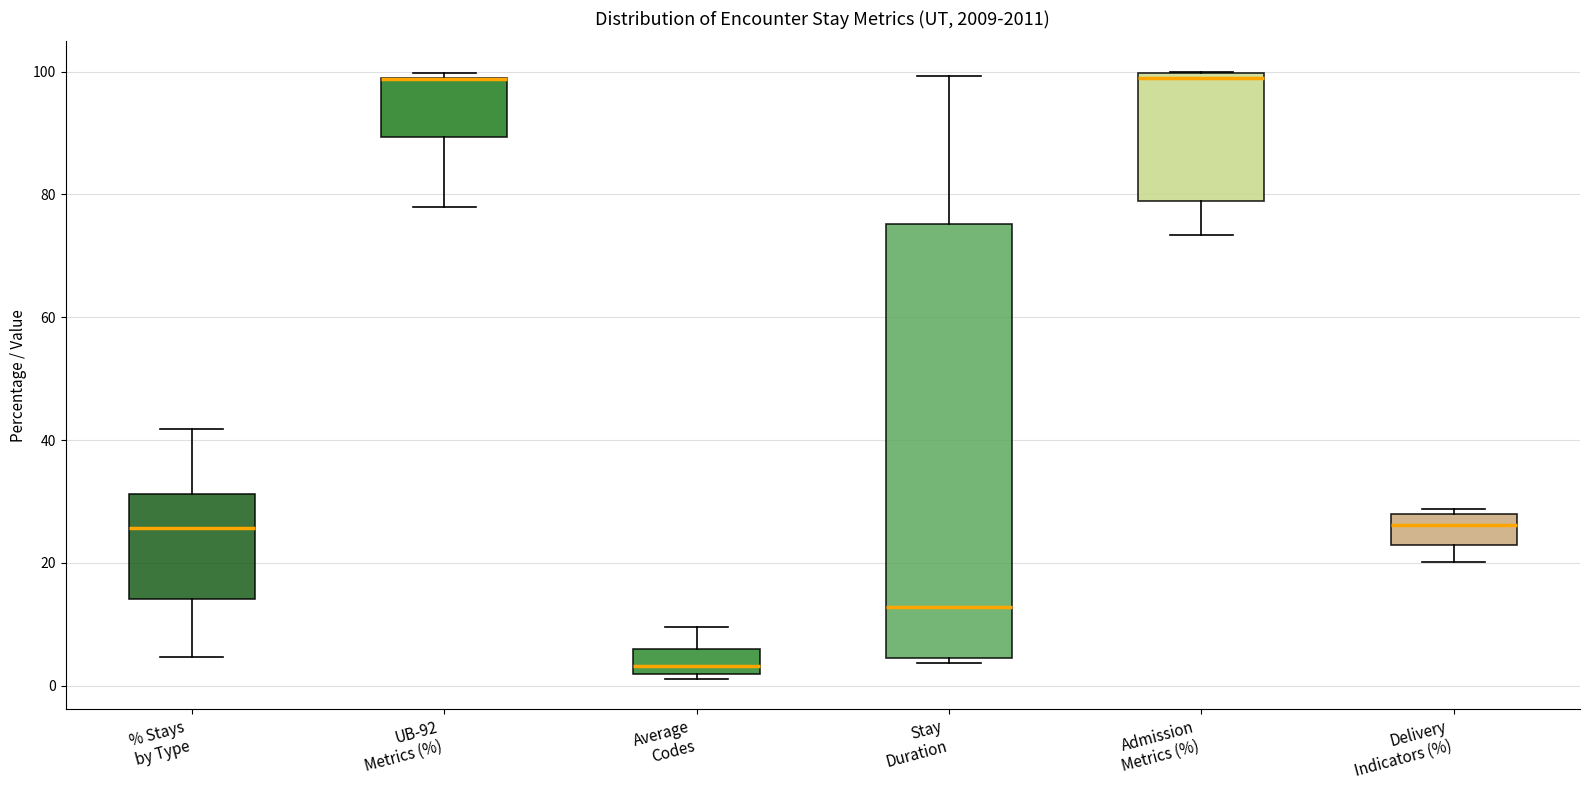

Where does the upper whisker of the box for Stay Duration end on the y-axis? The values are not printed on the chart, so give them approximately, as read against the axis.

100